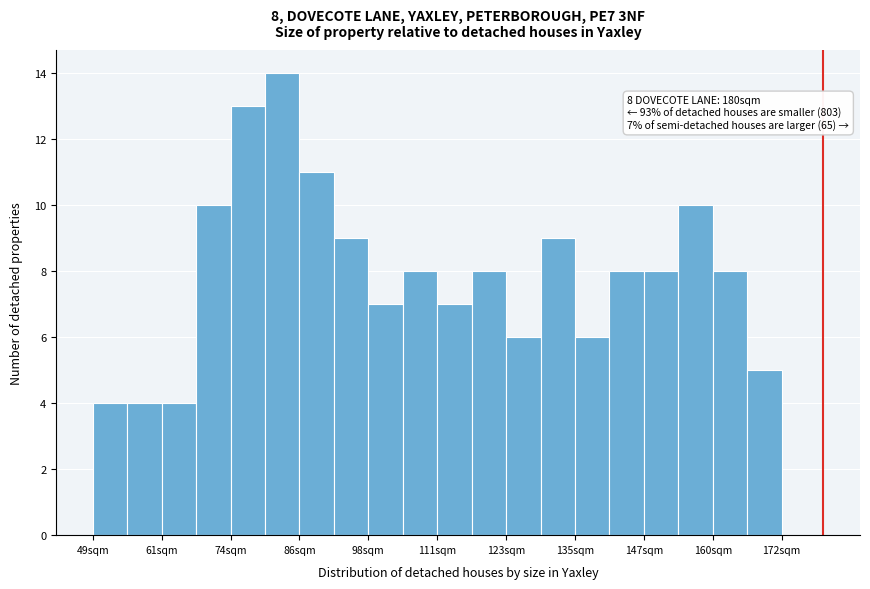

Read against the x-axis, roughly where is the centre of the tallest bar?

84